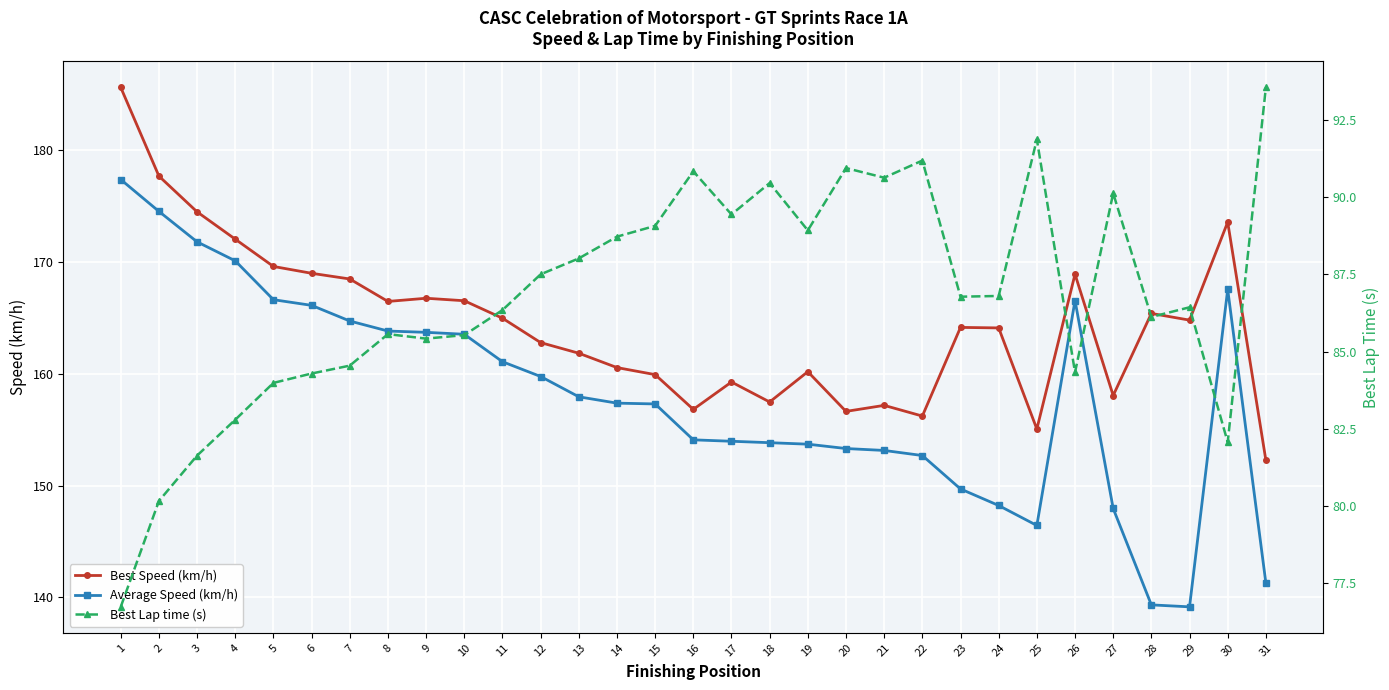

True or false: Average Speed (km/h) has a value of 153.7 at 19.

True